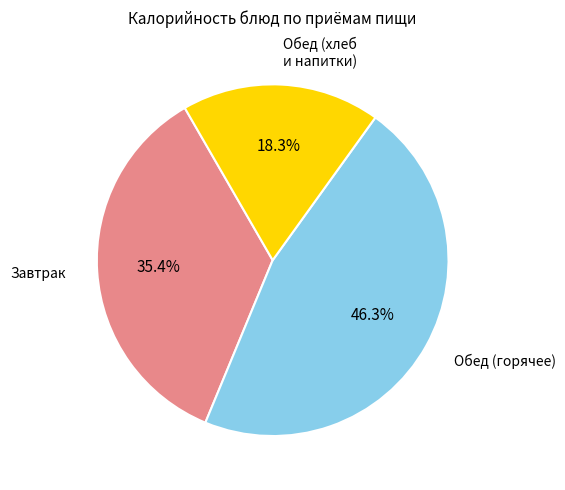

Is there any slice that represents more than half of the pie?

No